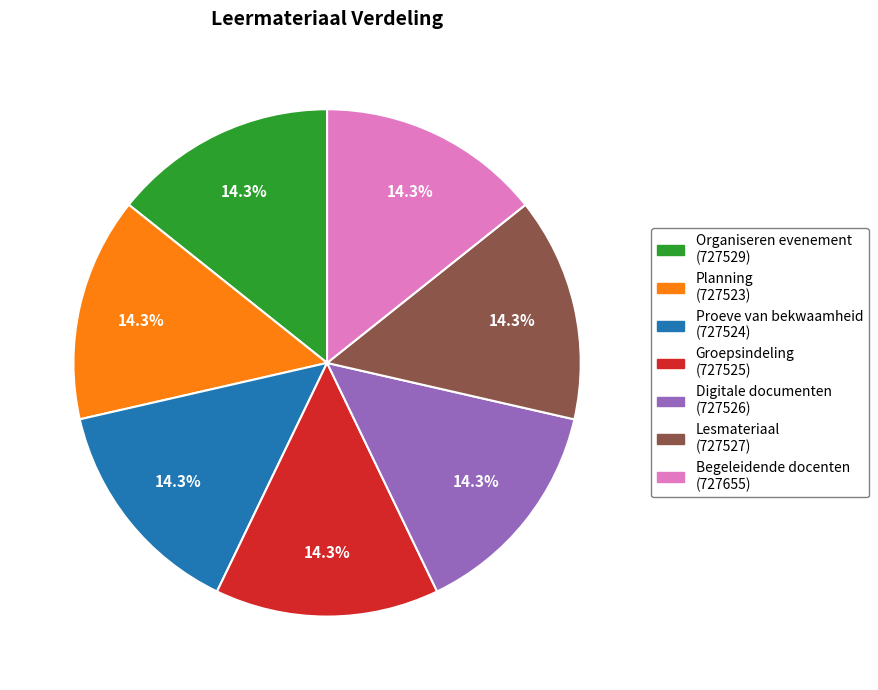

What is the ratio of the value at Begeleidende docenten to the value at Organiseren evenement?

1.0